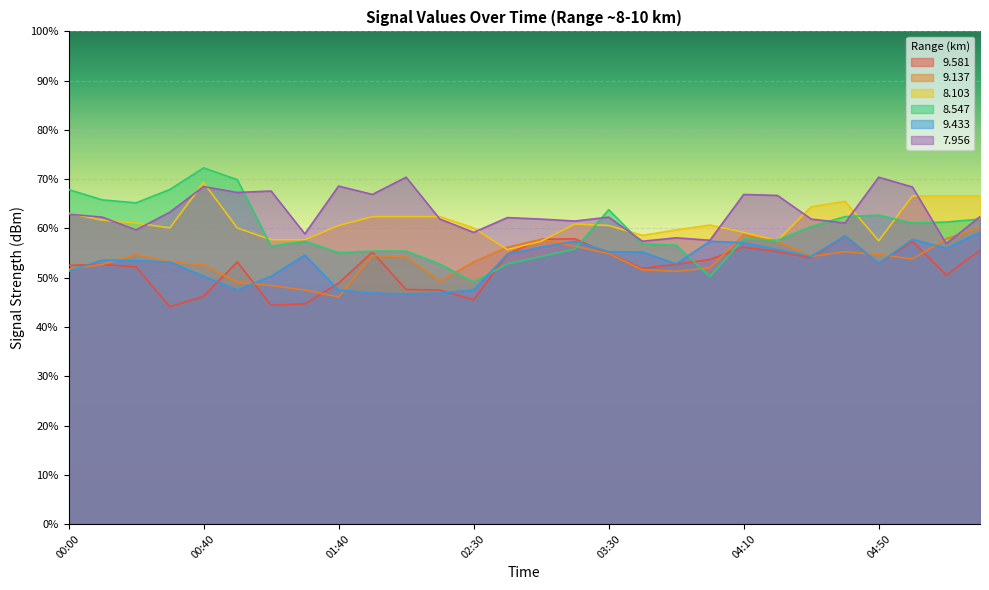

Which series changed the most between 02:30 and 06:10?

8.547